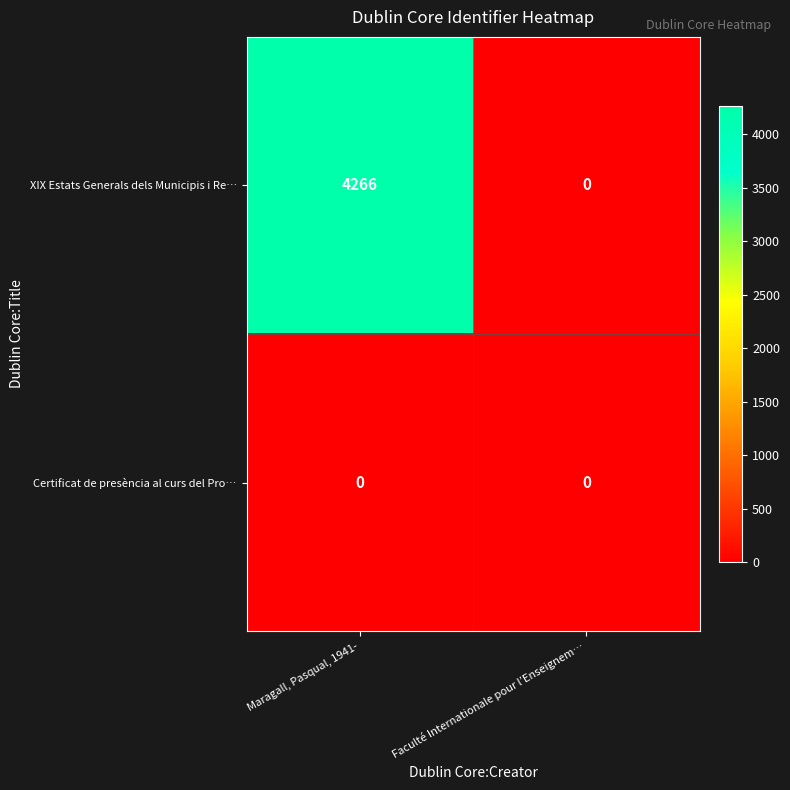

Rank the series by their average value, from lowest to highest.

Certificat de presència al curs del Pro…, XIX Estats Generals dels Municipis i Re…